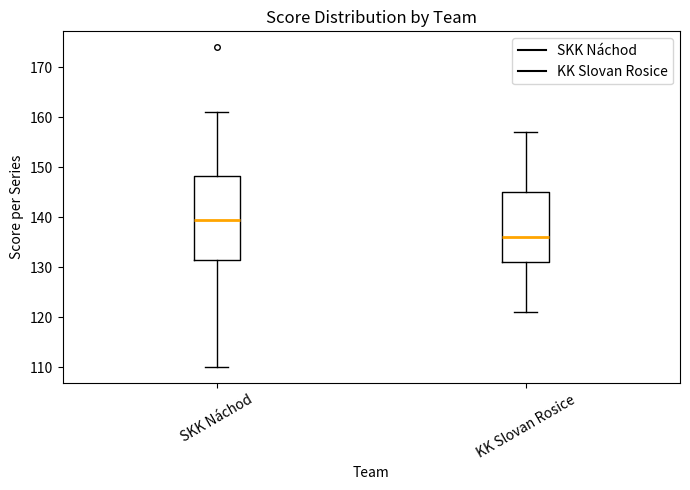

Reading left to right, transcribe this box plot: for each box, give where its median line is, the range the box spans, and where its two whiskers end, as read against the y-axis. The values are not printed on the chart, so give them approximately, as read against the axis.

SKK Náchod: median 140, box 132 to 148, whiskers 110 to 161
KK Slovan Rosice: median 136, box 131 to 145, whiskers 121 to 157